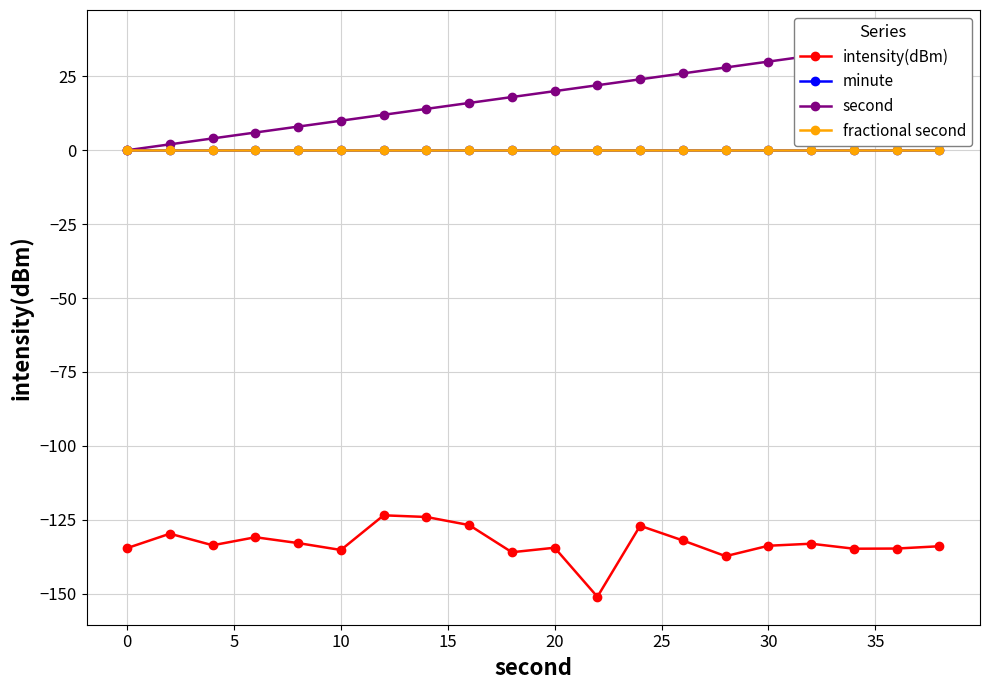

How many interior local valleys does the intensity(dBm) series have?

6